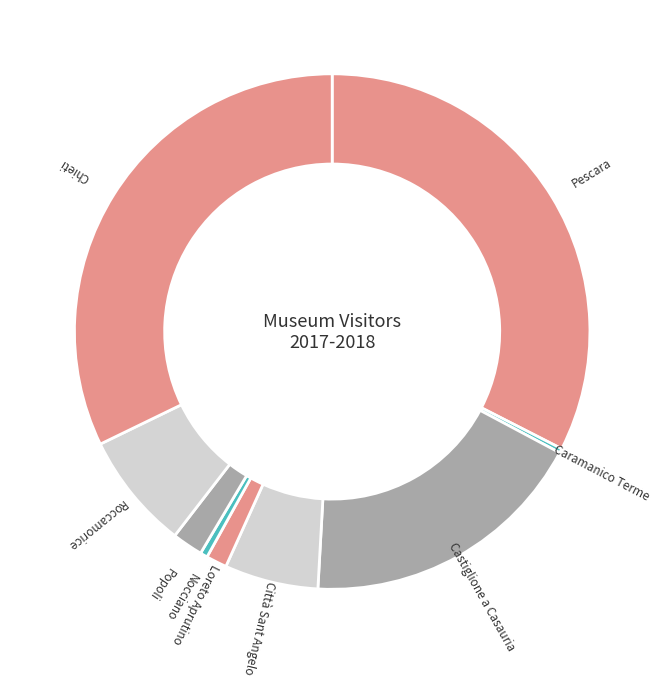

Between Loreto Aprutino and Chieti, which is larger?

Chieti